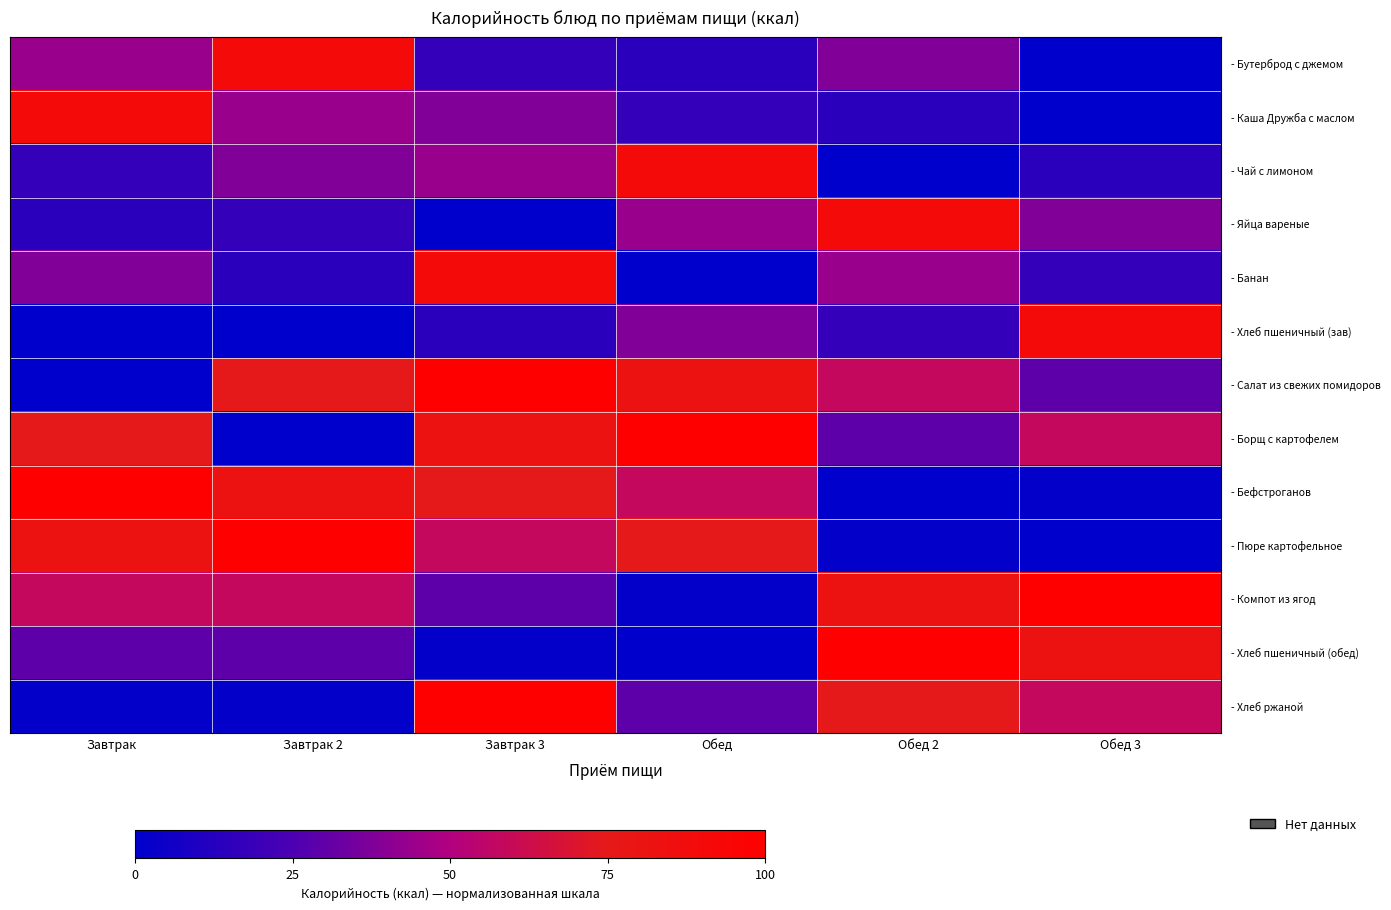

What is the total value across all series at Обед 2?

550.0